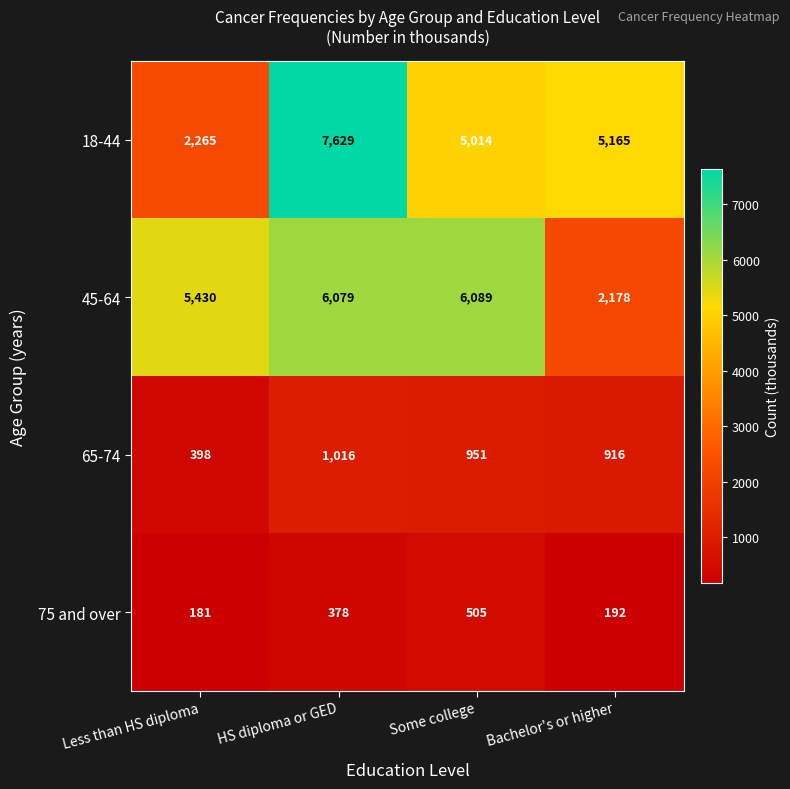

How many data points does each series have?

4